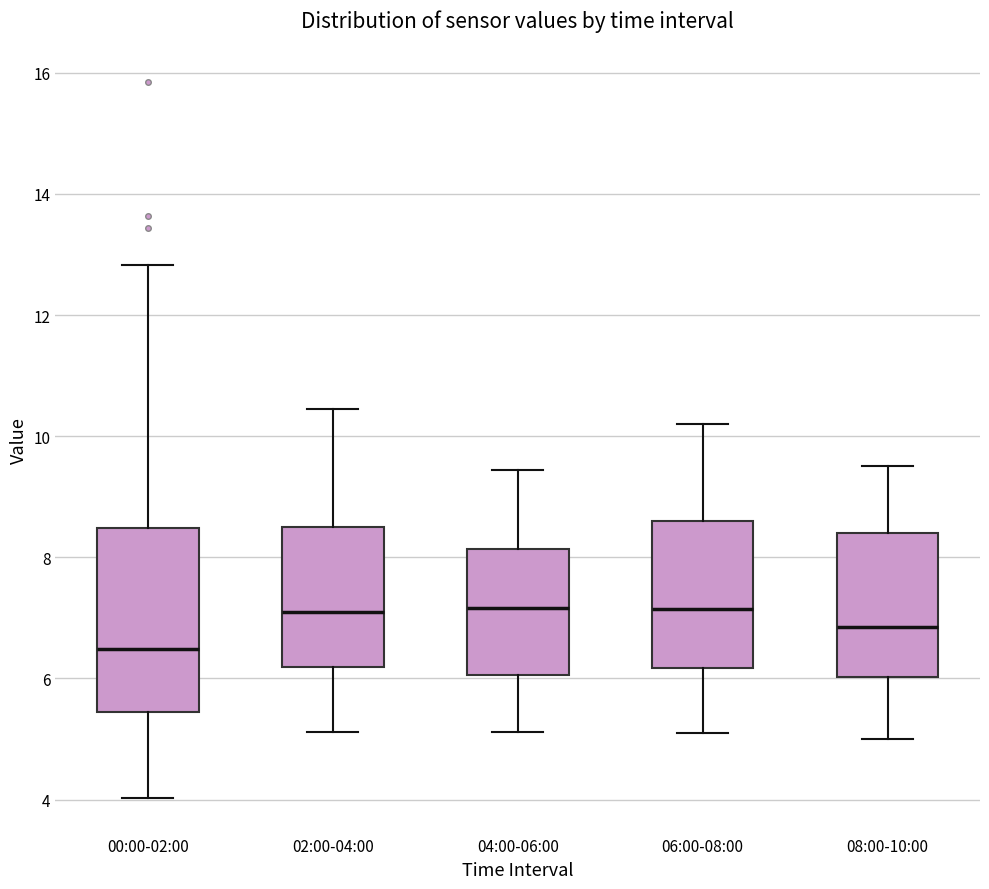

Reading left to right, transcribe this box plot: for each box, give where its median line is, the range the box spans, and where its two whiskers end, as read against the y-axis. The values are not printed on the chart, so give them approximately, as read against the axis.

00:00-02:00: median 6.4, box 5.4 to 8.4, whiskers 4.0 to 12.8
02:00-04:00: median 7.2, box 6.2 to 8.6, whiskers 5.2 to 10.4
04:00-06:00: median 7.2, box 6.0 to 8.2, whiskers 5.2 to 9.4
06:00-08:00: median 7.2, box 6.2 to 8.6, whiskers 5.2 to 10.2
08:00-10:00: median 6.8, box 6.0 to 8.4, whiskers 5.0 to 9.6